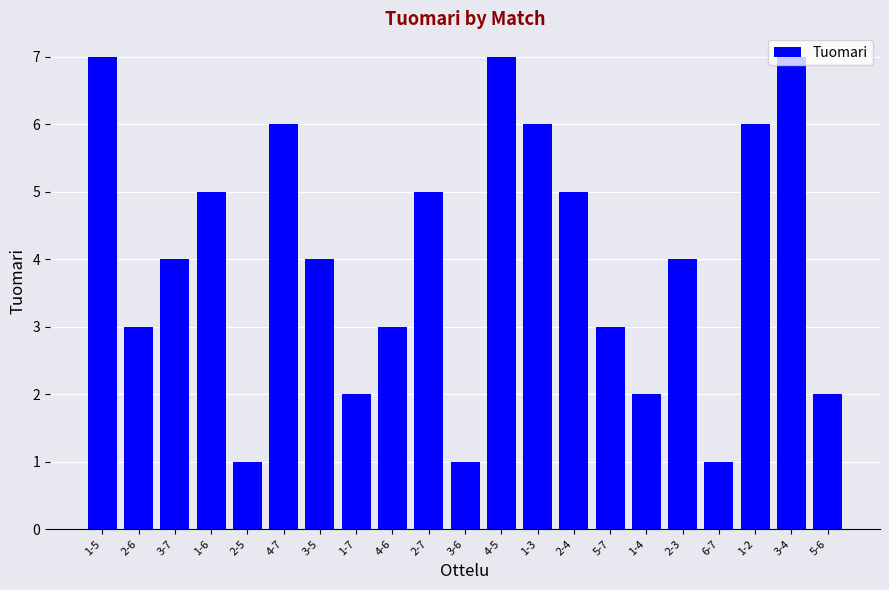

Count the values in the range 2 to 6.

15